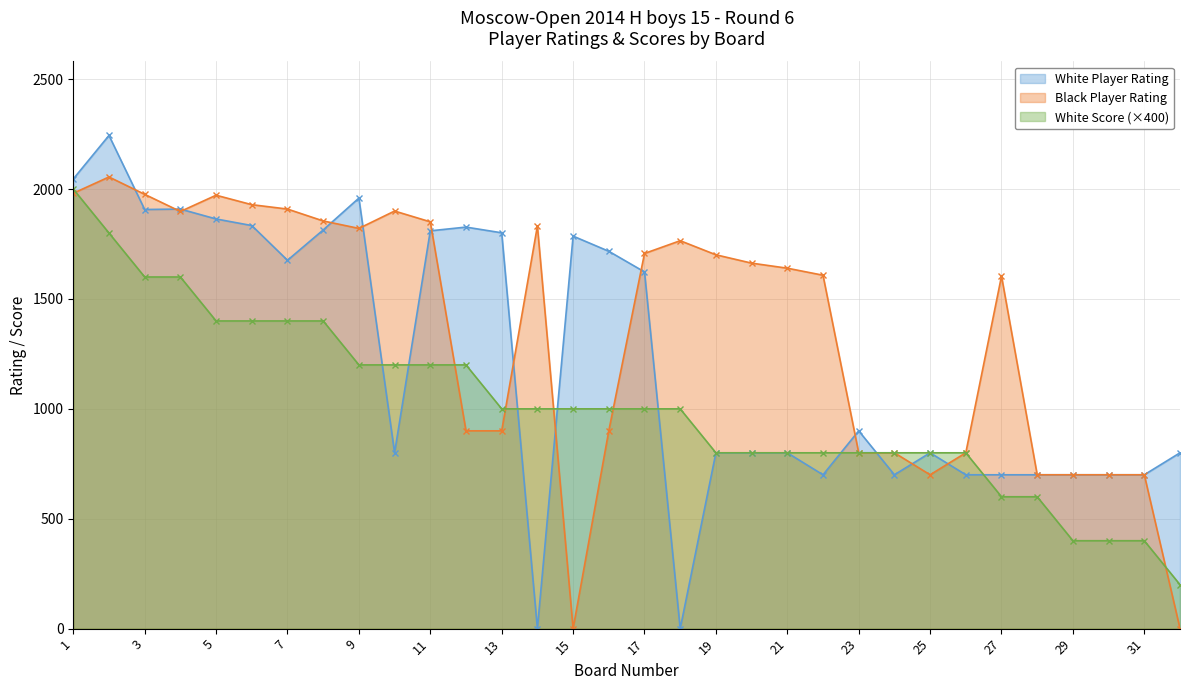

Which has a higher value, 9 or 15?

9